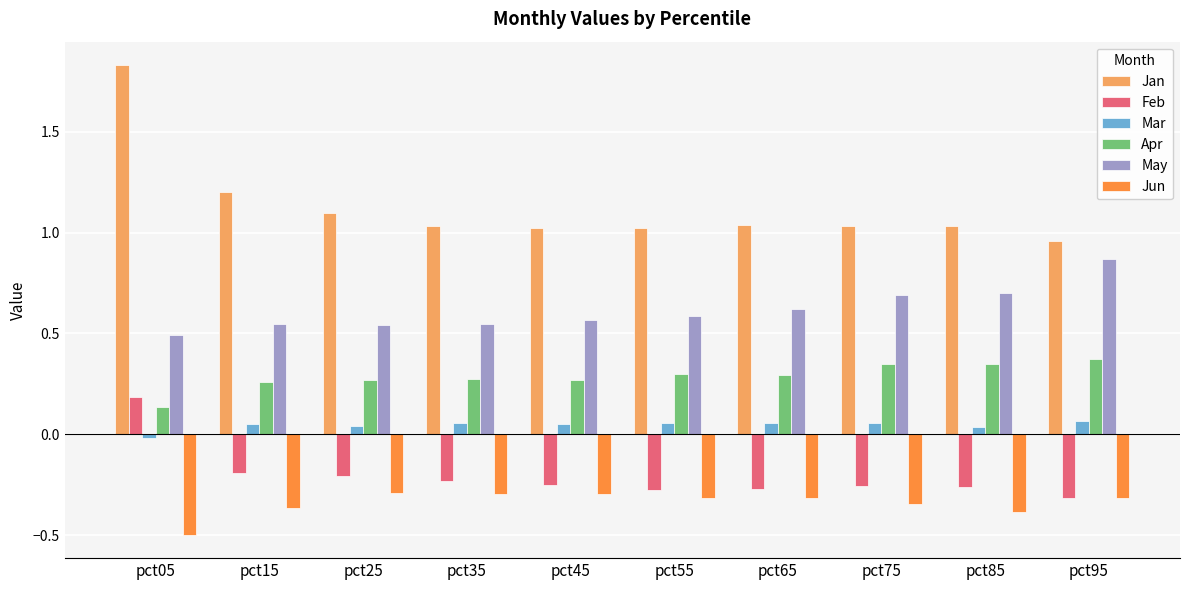

How many bars are there in each group?

6